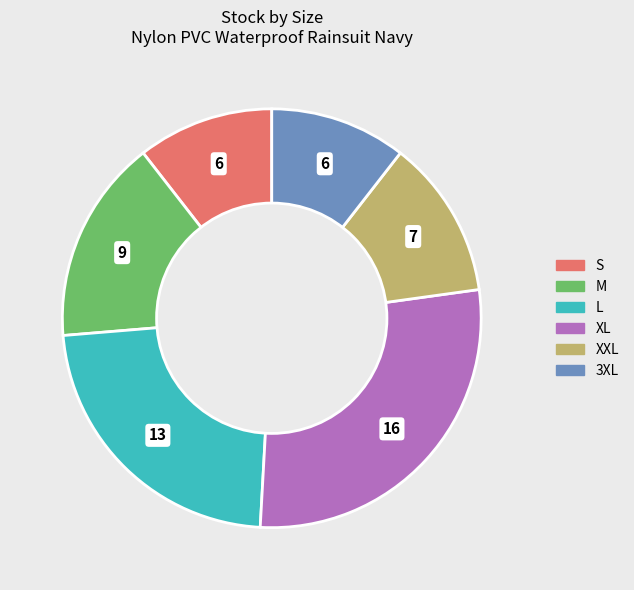

True or false: 3XL accounts for 5% of the total.

False